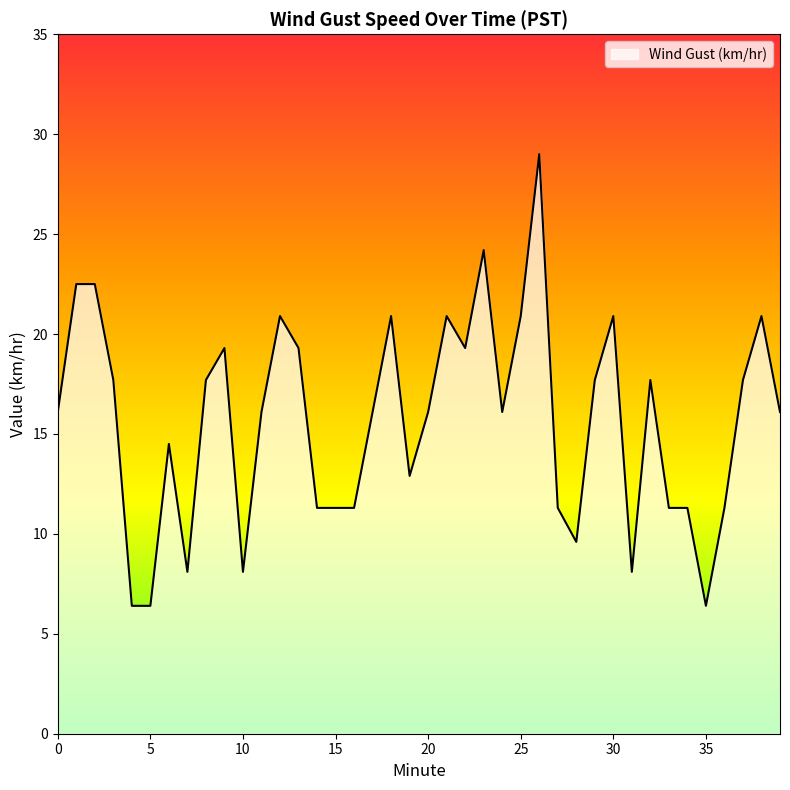

What is the greatest value displayed?

29.0